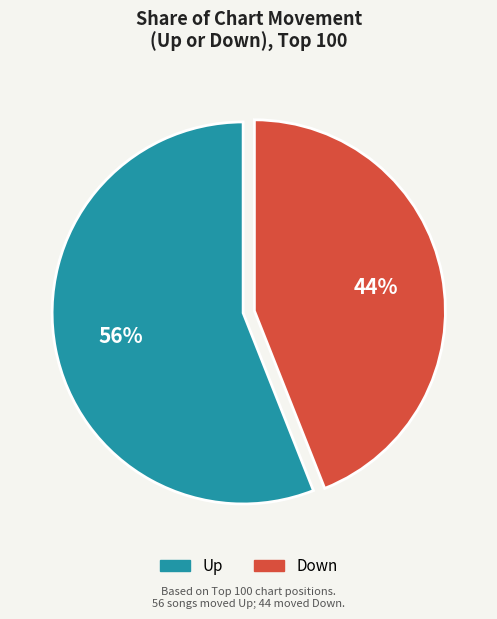

How many segments does this pie chart have?

2